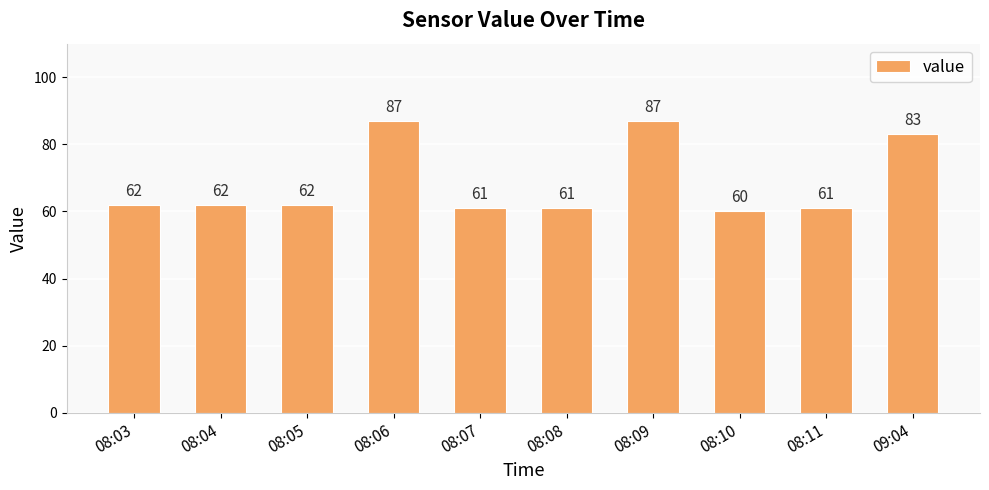

Reading right to left, extract all data points from this chart.

83	61	60	87	61	61	87	62	62	62